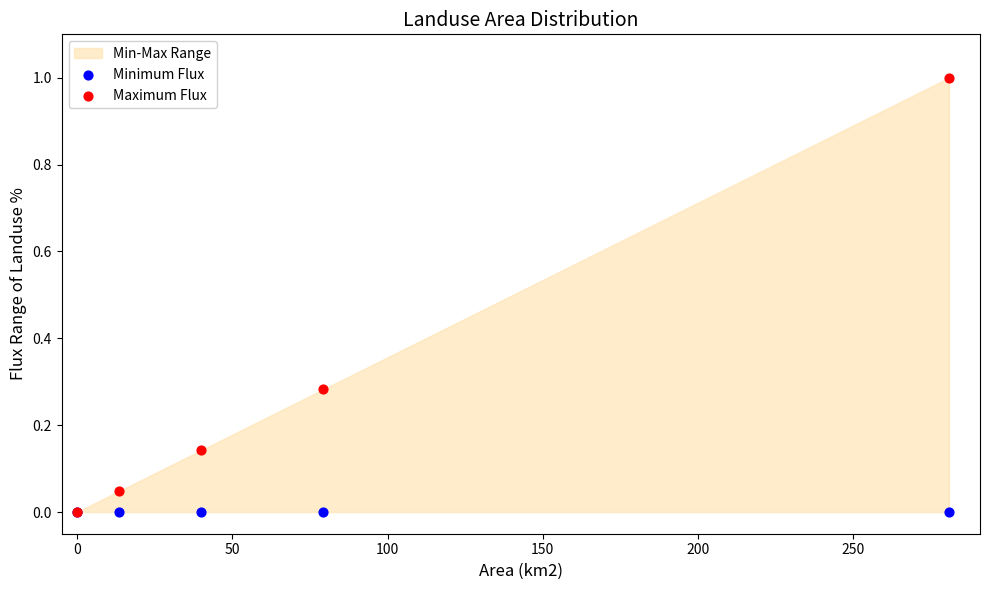

Which series has the largest Y range (max minus min)?

Maximum Flux